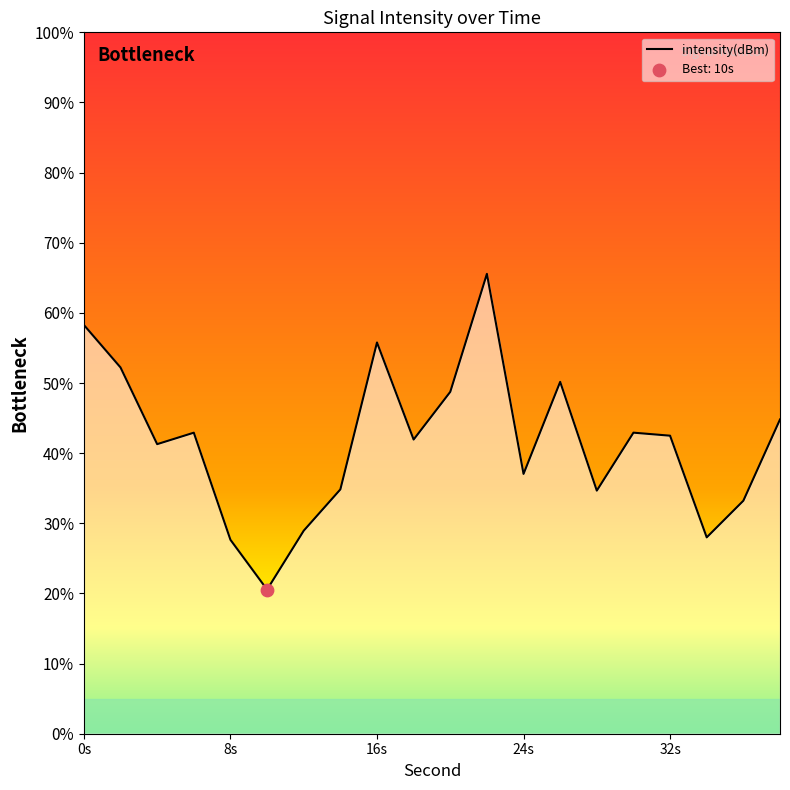

What is the smallest value displayed?

20.6